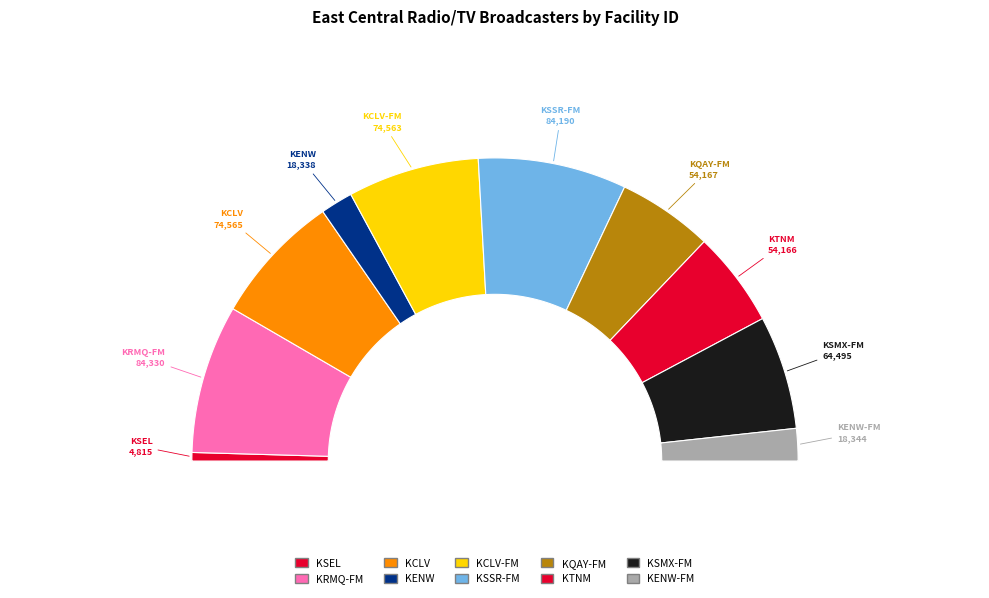

Is KSSR-FM the majority of the pie?

No